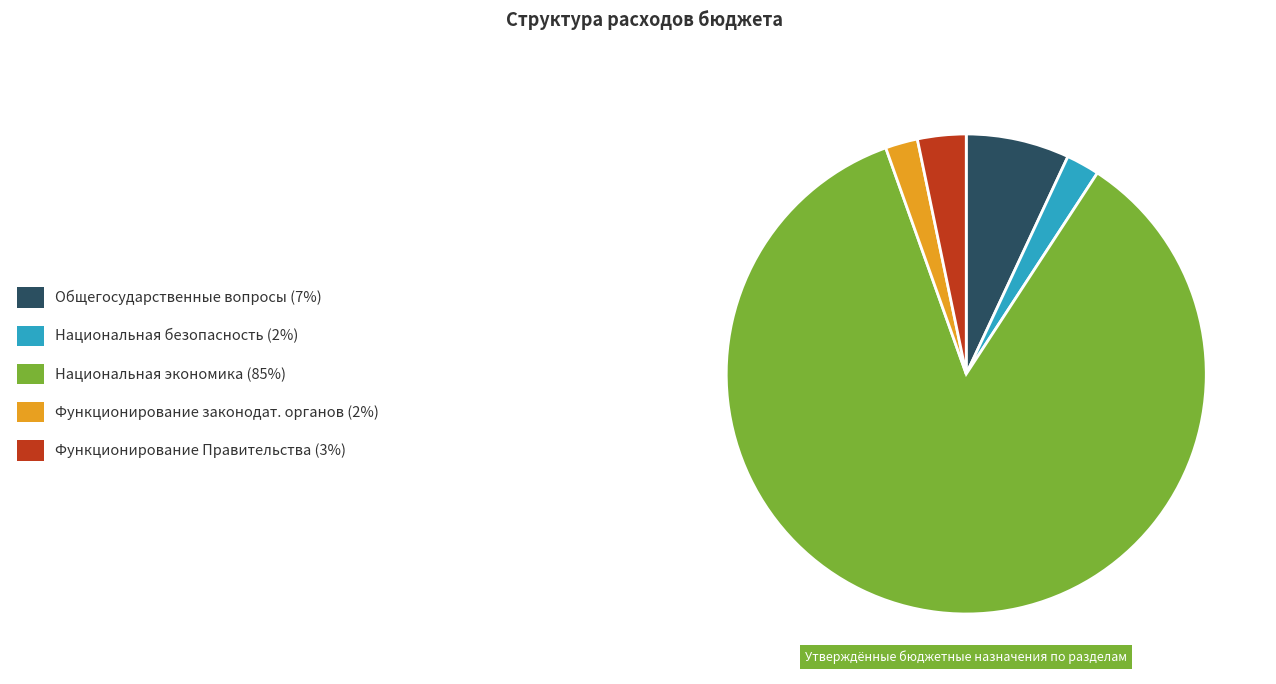

Is there any slice that represents more than half of the pie?

Yes